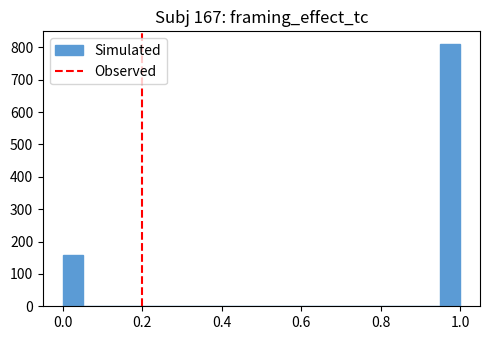

Around what value on the x-axis is the tallest bar? Give the approximate position of its centre, as read against the axis.

0.98